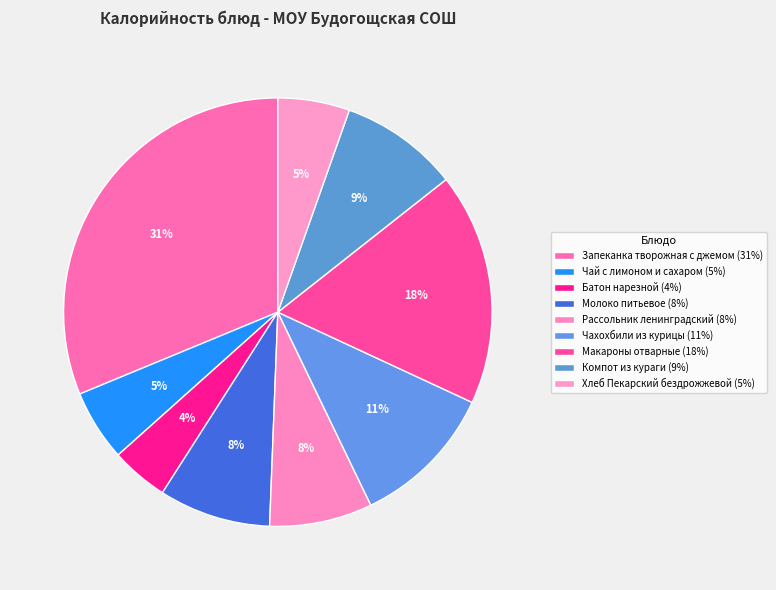

How many slices are in this pie chart?

9